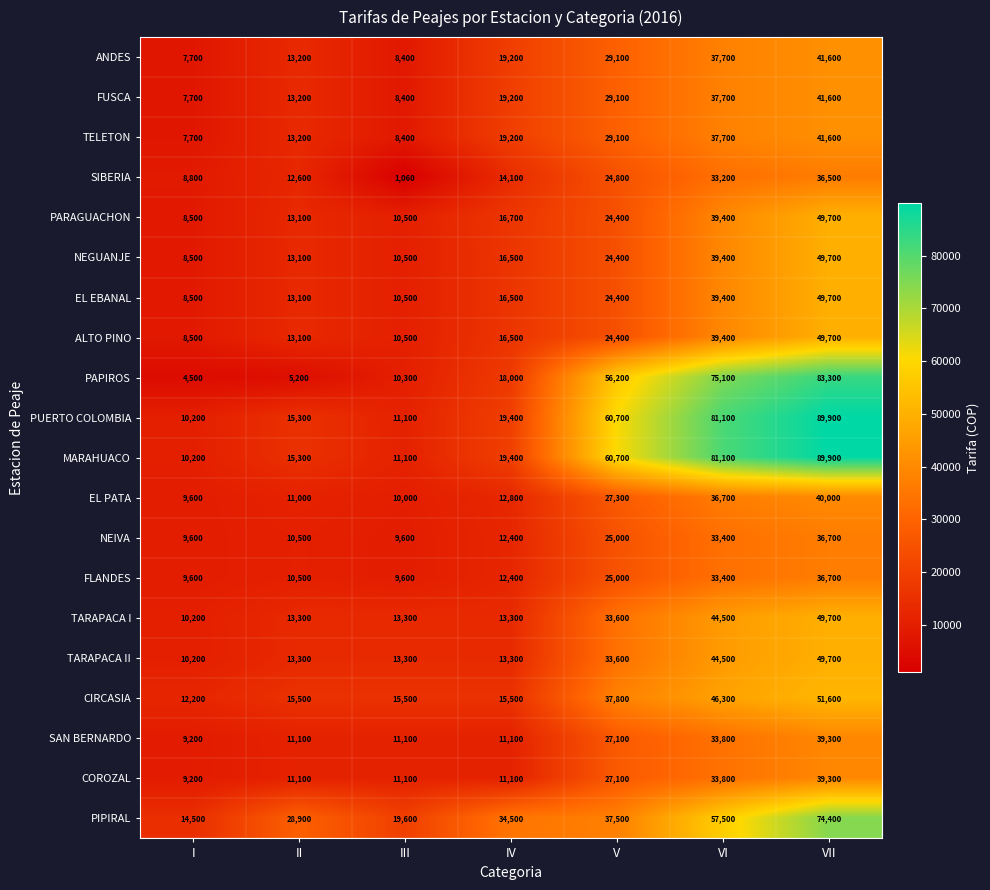

What is the difference between the MARAHUACO values at V and VII?

29200